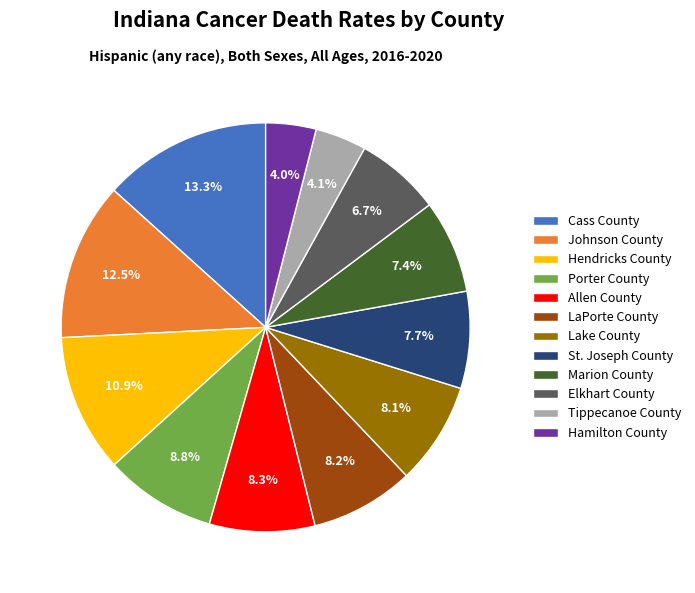

Which has a higher value, St. Joseph County or Tippecanoe County?

St. Joseph County